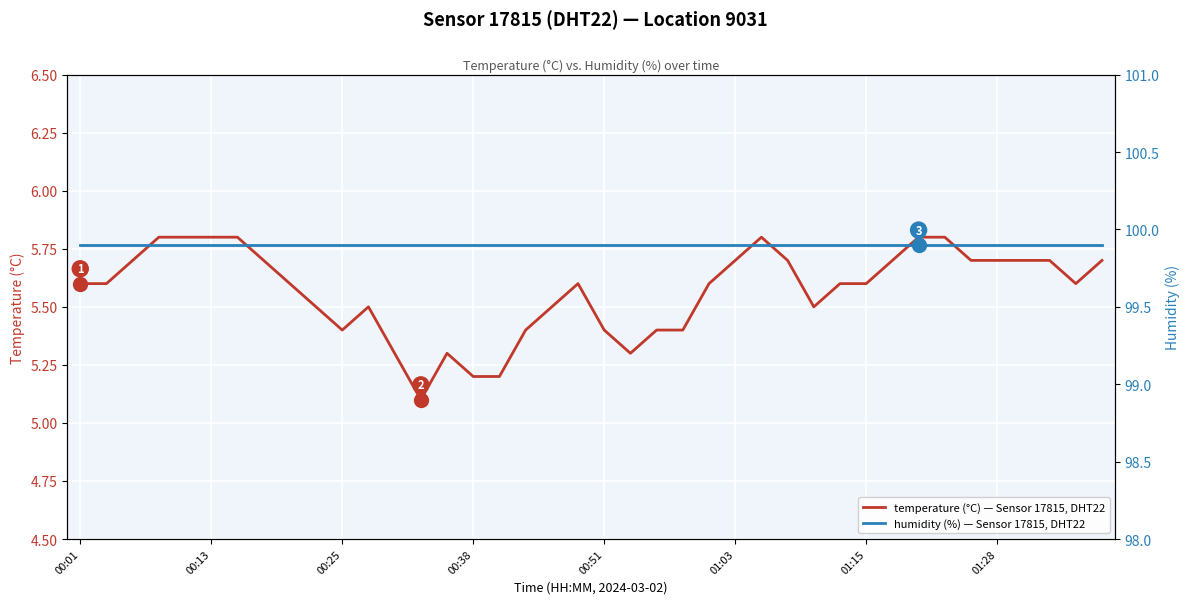

The temperature (°C) — Sensor 17815, DHT22 series shows 1.4 at 00:13. True or false?

False